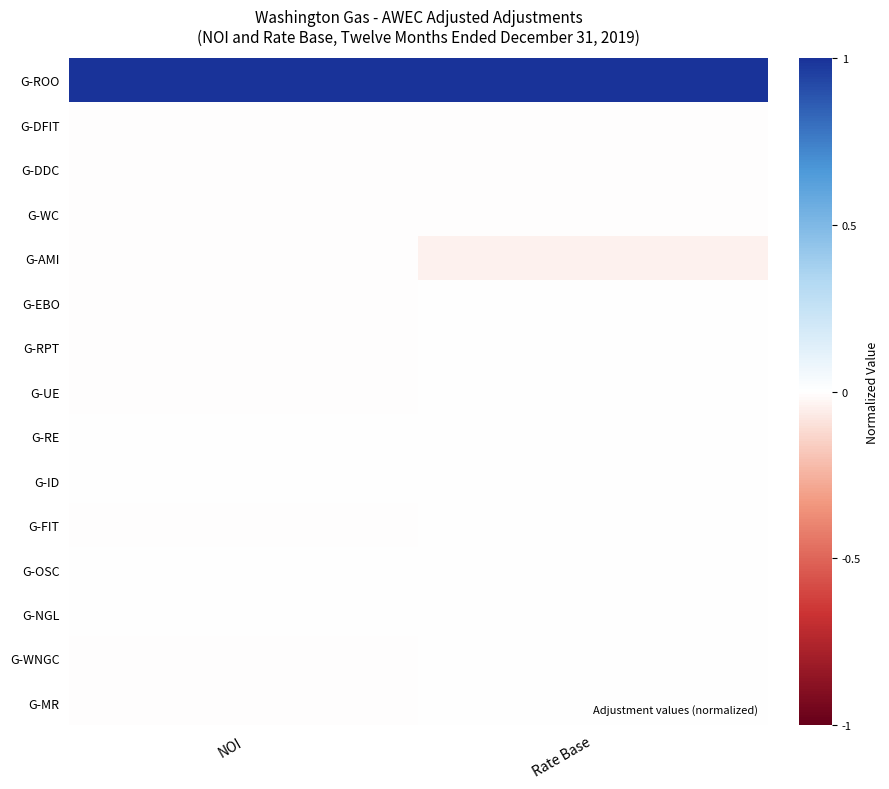

Which series has the largest total across all categories?

G-ROO